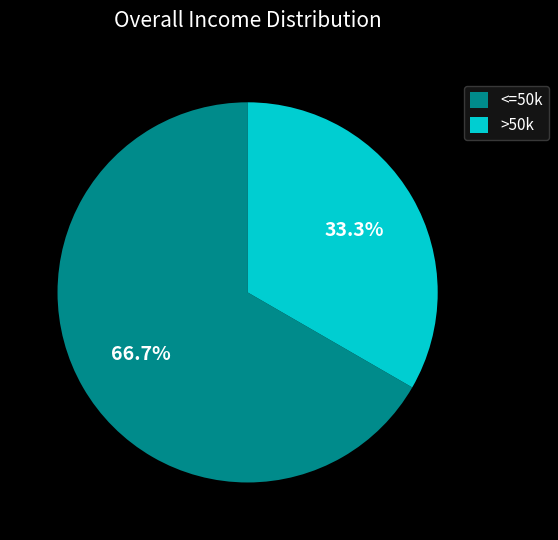

To the nearest percent, what is the difference between the largest and smallest slice percentages?

33%